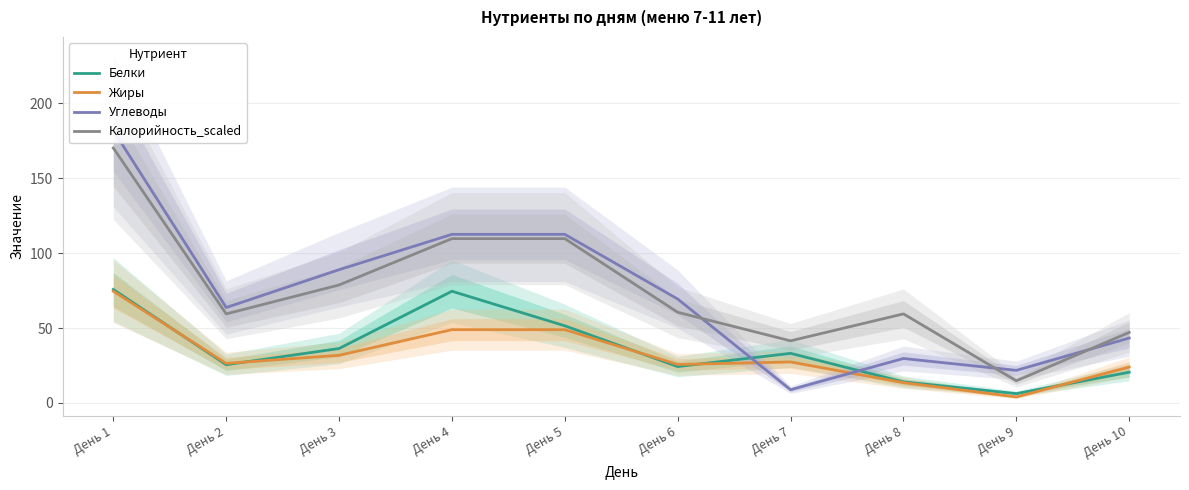

True or false: Углеводы has a value of 88.9 at День 3.

True